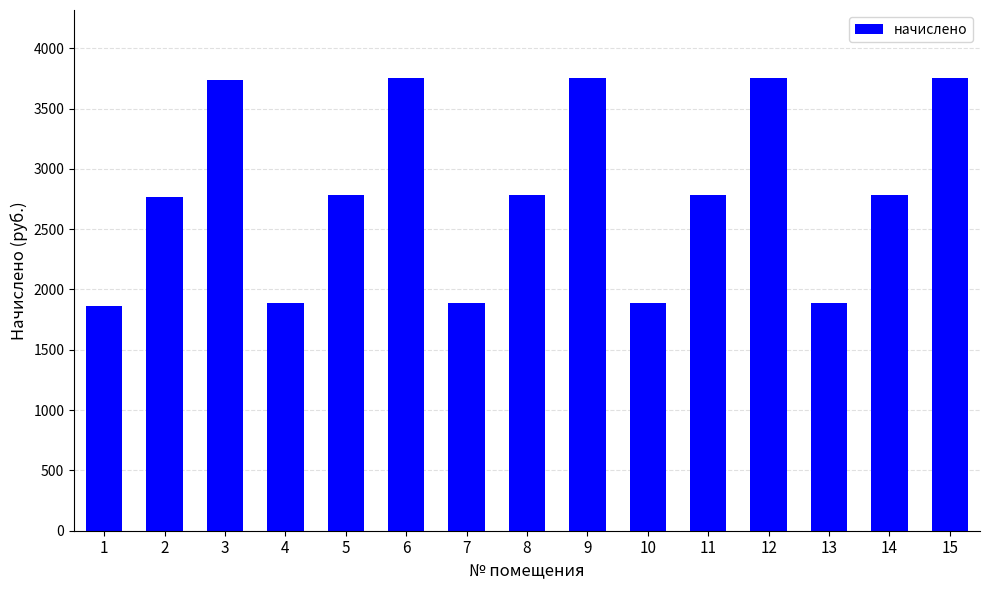

Which has a higher value, 14 or 12?

12